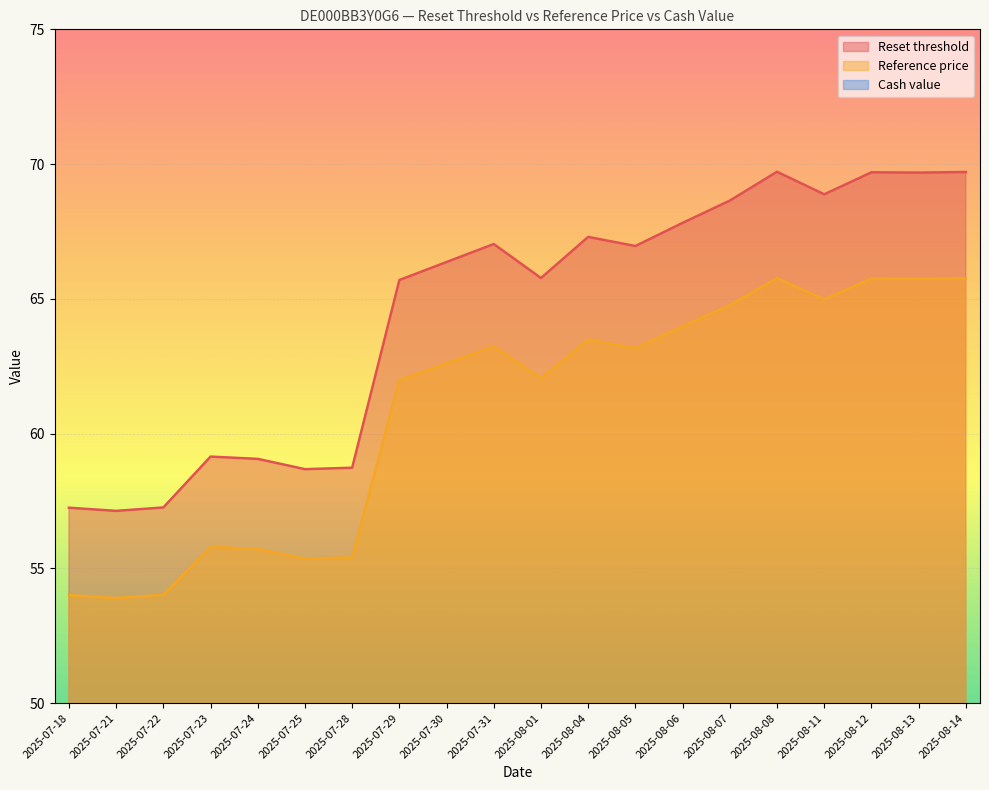

True or false: Cash value has a value of 0.2 at 2025-07-31.

True